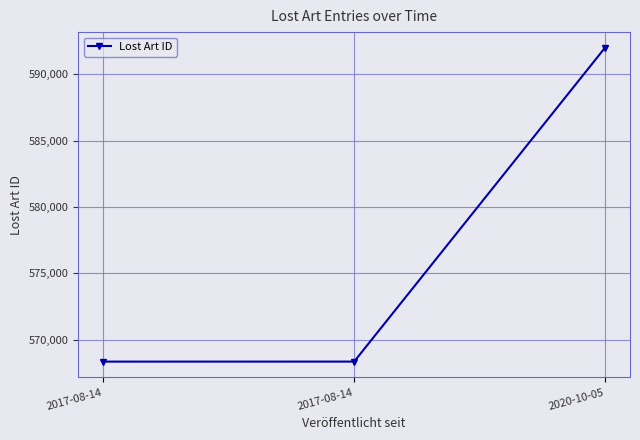

Which label corresponds to the largest value in the chart?

2020-10-05